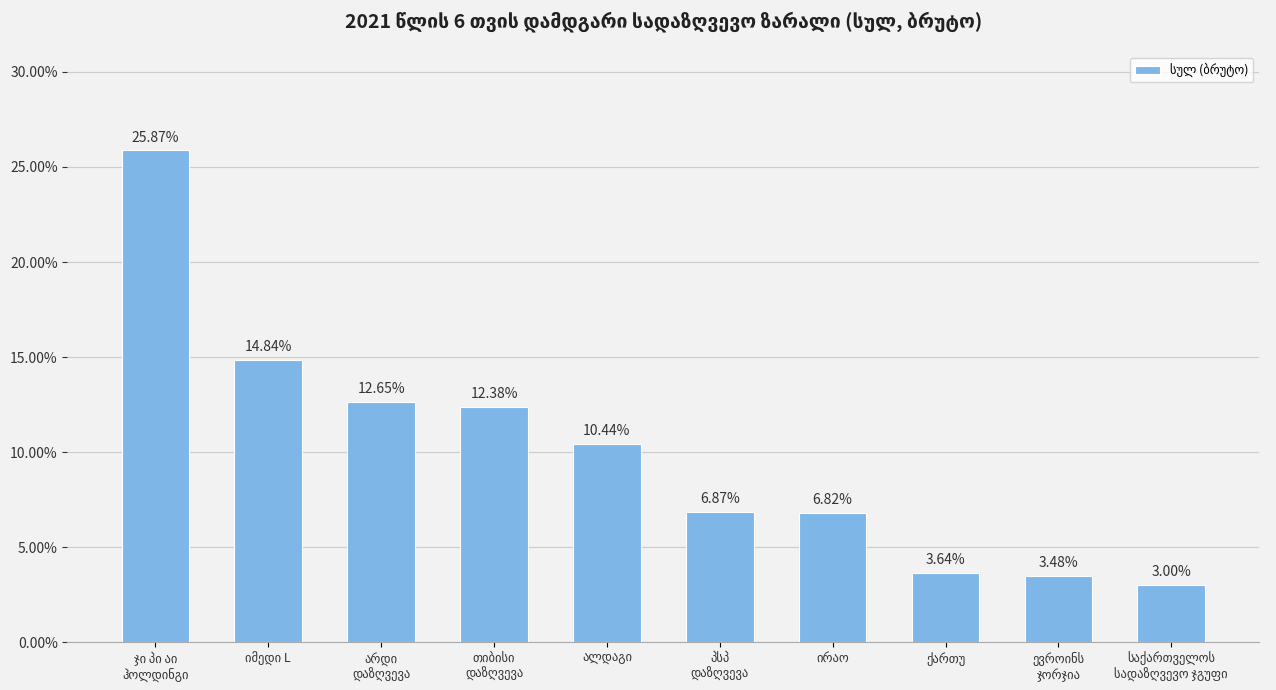

What is the difference between the second highest and minimum values?

11.8